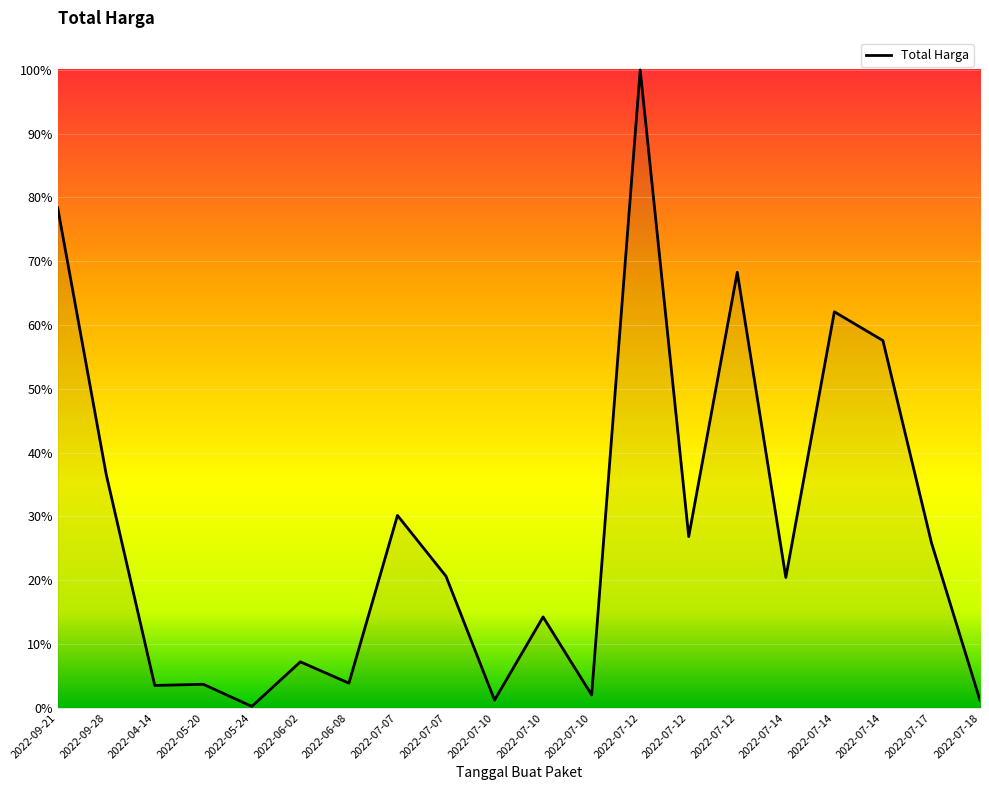

Reading left to right, extract all data points from this chart.

857770500	400500000	38544000	40550000	2679000	79000000	42486000	330000000	225750000	13466500	155986000	22275000	1093846000	293741000	746805000	223629500	679016000	629728436	283140000	13022100